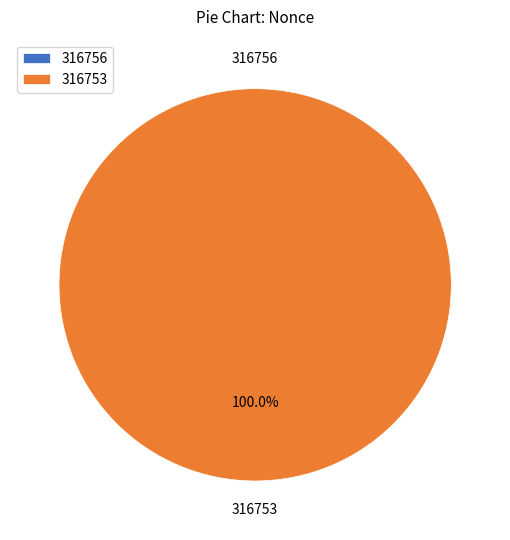

What percentage do 316753 and 316756 together represent?

100.0%